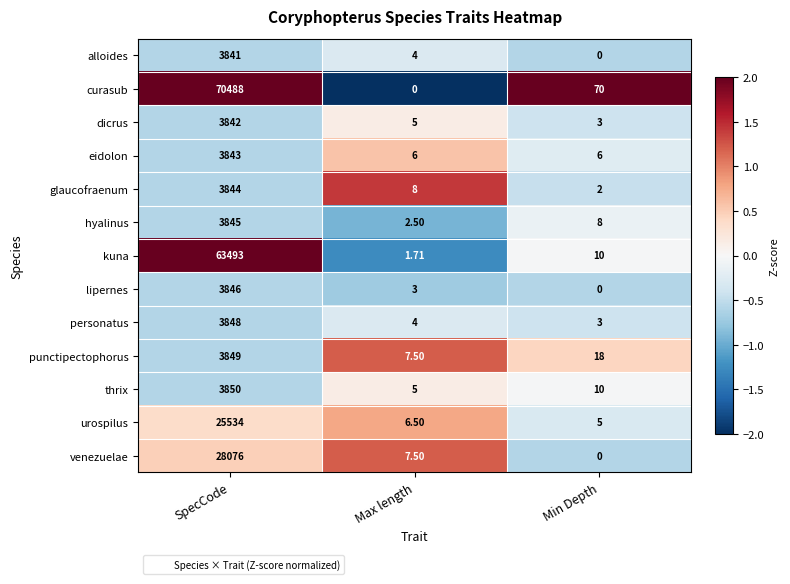

How many data points does each series have?

3